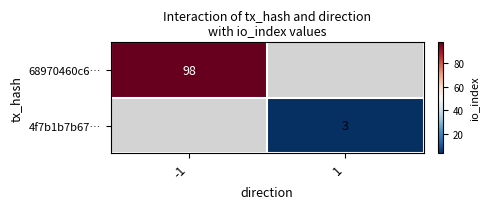

Which series has the largest range (max minus min)?

68970460c6…